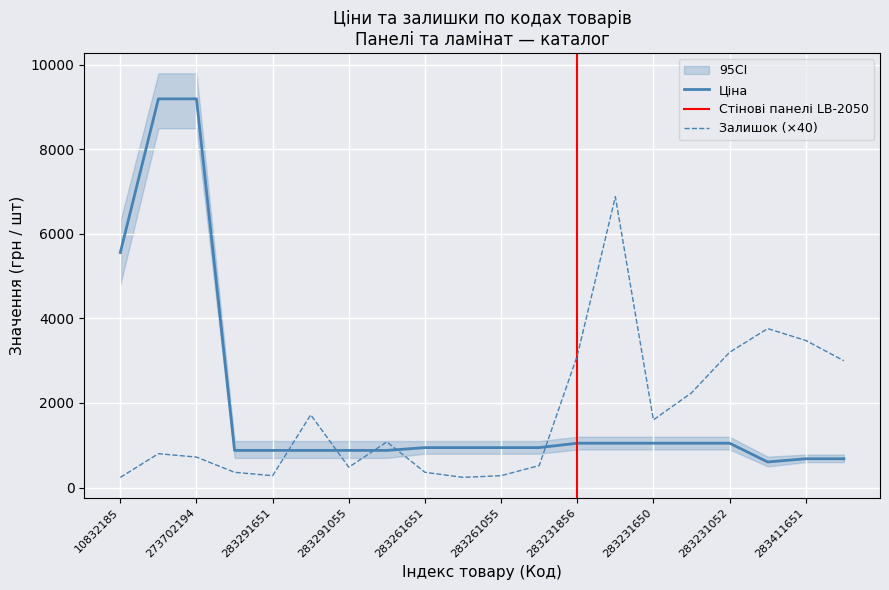

The Залишок series shows 276.9 at 283291052. True or false?

False